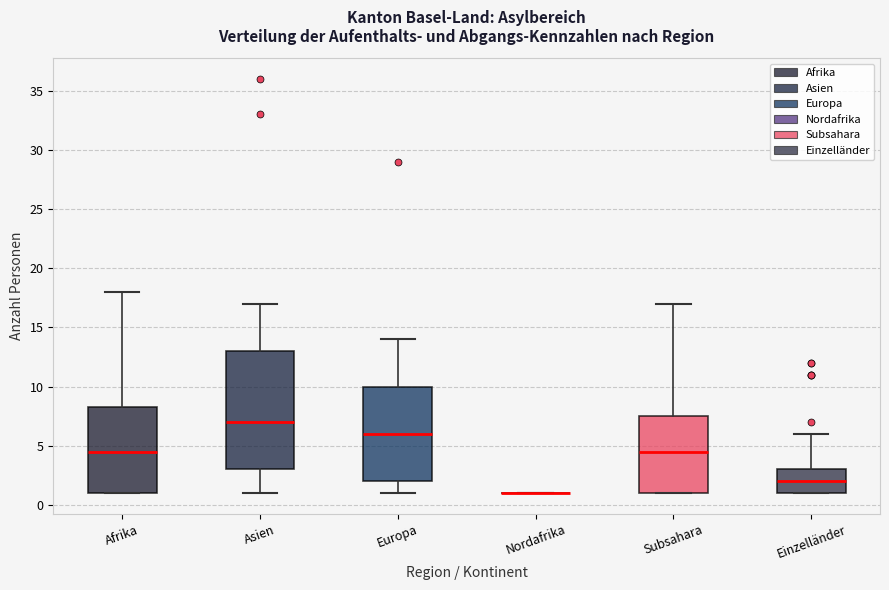

Reading left to right, transcribe this box plot: for each box, give where its median line is, the range the box spans, and where its two whiskers end, as read against the y-axis. The values are not printed on the chart, so give them approximately, as read against the axis.

Afrika: median 4.5, box 1.0 to 8.5, whiskers 1.0 to 18.0
Asien: median 7.0, box 3.0 to 13.0, whiskers 1.0 to 17.0
Europa: median 6.0, box 2.0 to 10.0, whiskers 1.0 to 14.0
Nordafrika: box collapsed to a line at 1.0, whiskers 1.0 to 1.0
Subsahara: median 4.5, box 1.0 to 7.5, whiskers 1.0 to 17.0
Einzelländer: median 2.0, box 1.0 to 3.0, whiskers 1.0 to 6.0